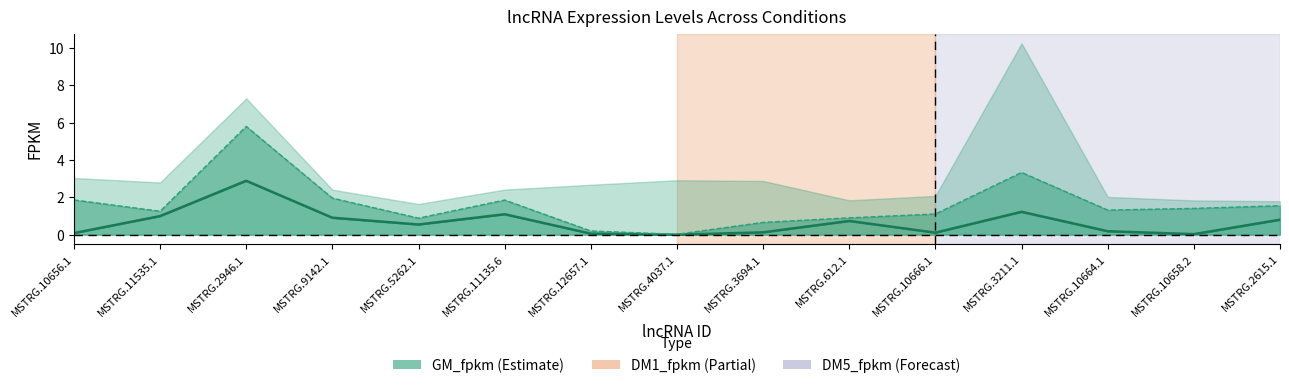

Which series has the largest total across all categories?

DM1_fpkm